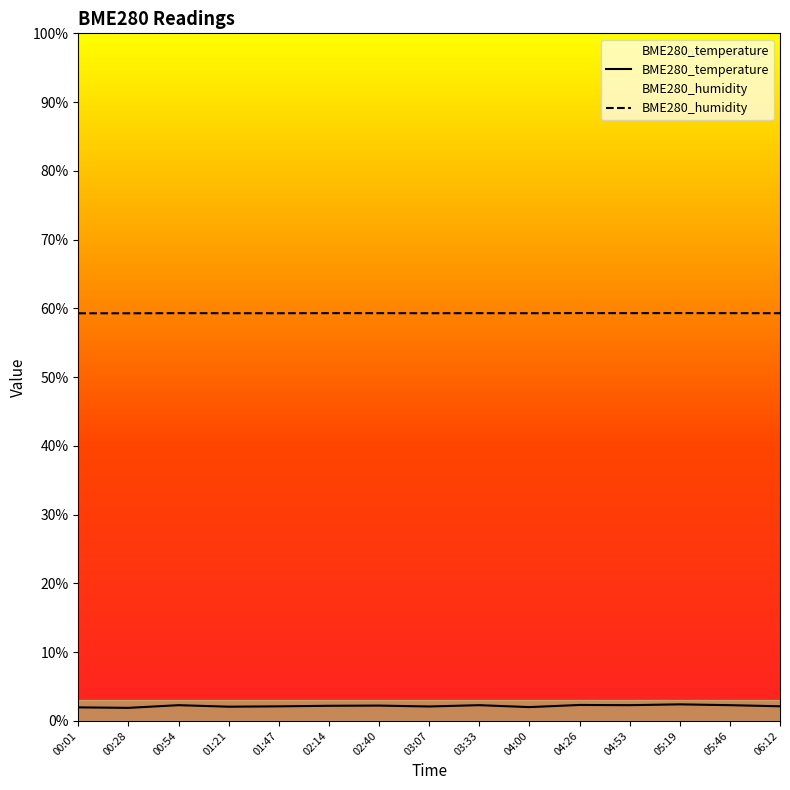

Reading left to right, list all the values displayed in this chart.

BME280_temperature: 00:01=2.0	00:28=1.9	00:54=2.3	01:21=2.1	01:47=2.1	02:14=2.2	02:40=2.2	03:07=2.1	03:33=2.3	04:00=2.0	04:26=2.3	04:53=2.3	05:19=2.4	05:46=2.3	06:12=2.1
BME280_humidity: 00:01=59.3	00:28=59.3	00:54=59.3	01:21=59.3	01:47=59.3	02:14=59.3	02:40=59.3	03:07=59.3	03:33=59.3	04:00=59.3	04:26=59.3	04:53=59.3	05:19=59.3	05:46=59.3	06:12=59.3